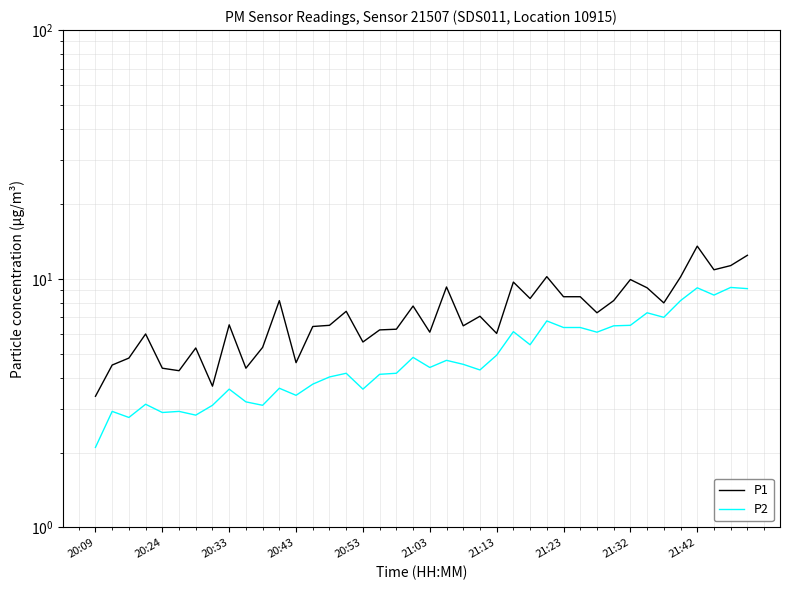

How many data points in P1 are less than 7?

20